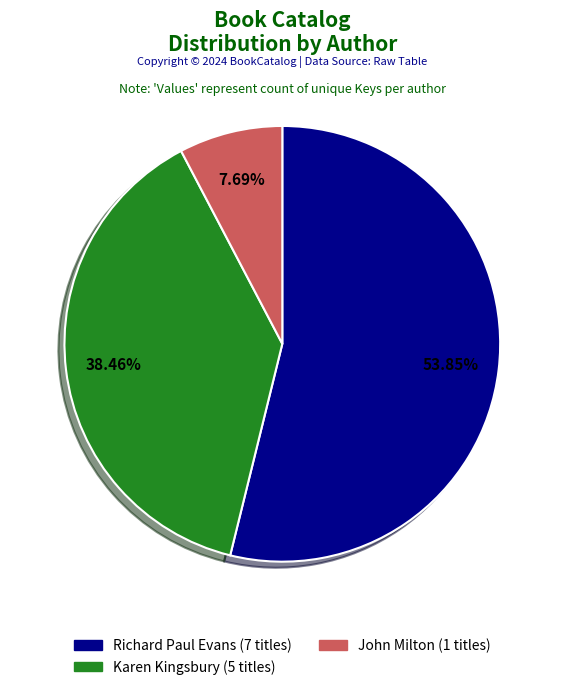

Does any single category account for the majority?

Yes